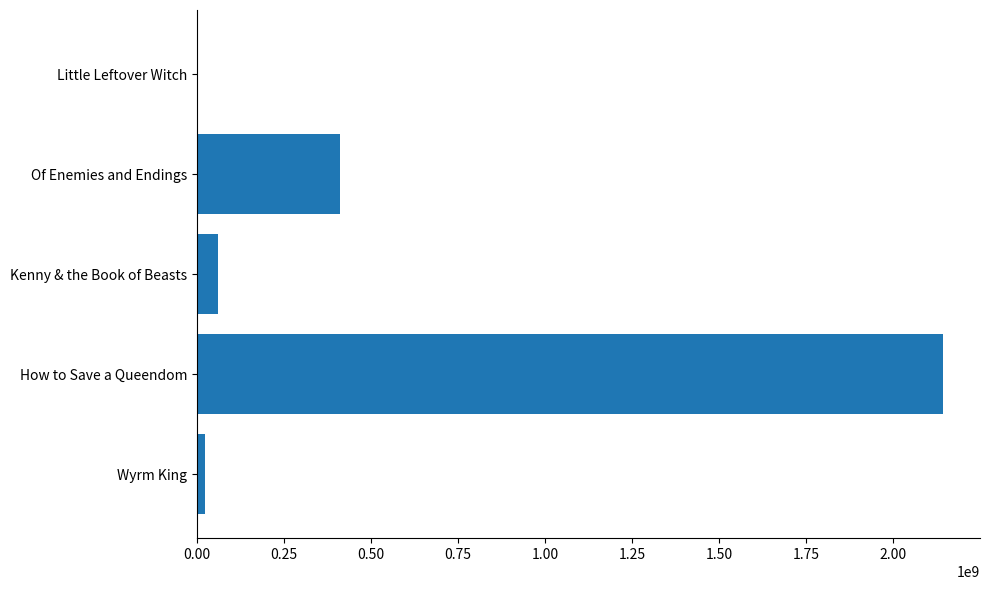

Reading top to bottom, list all the values displayed in this chart.

Little Leftover Witch=311675	Of Enemies and Endings=412403551	Kenny & the Book of Beasts=60571632	How to Save a Queendom=2142002904	Wyrm King=22518960